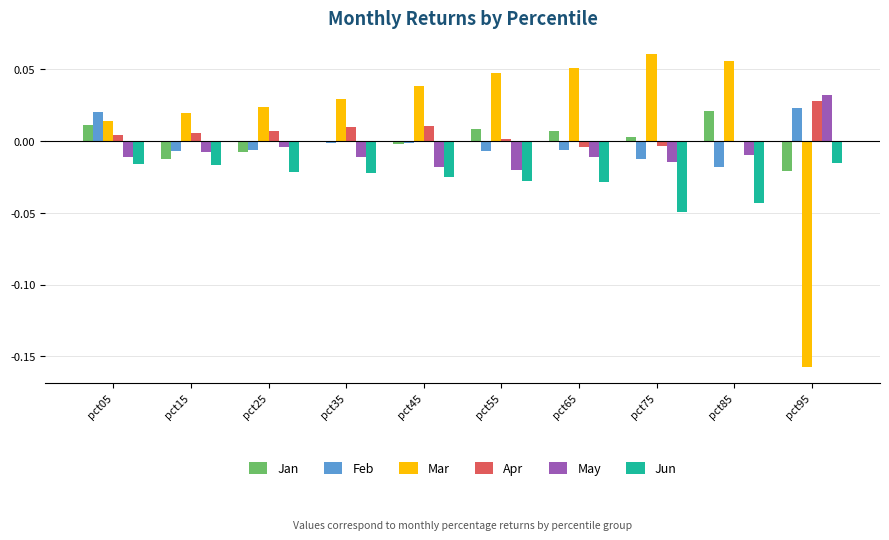

Which series has the largest range (max minus min)?

Mar